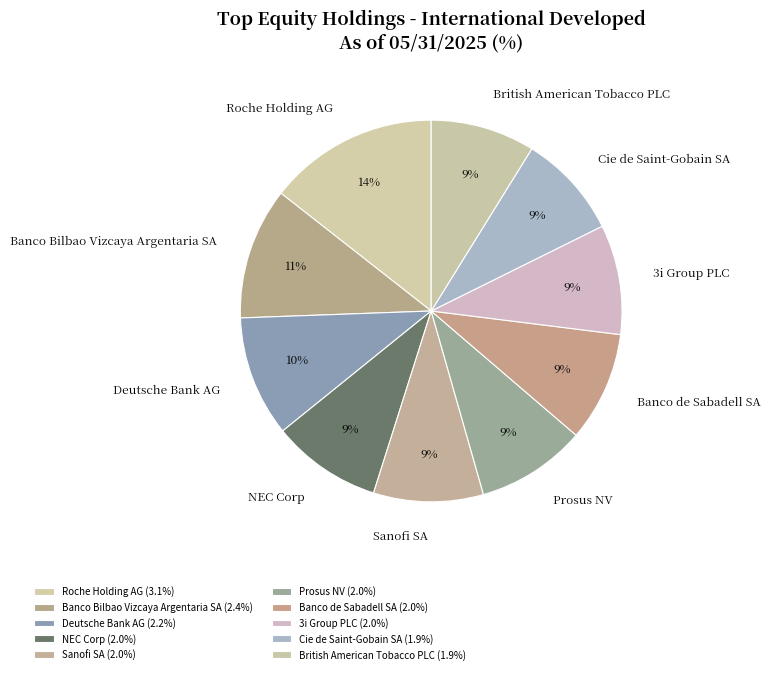

How many segments does this pie chart have?

10